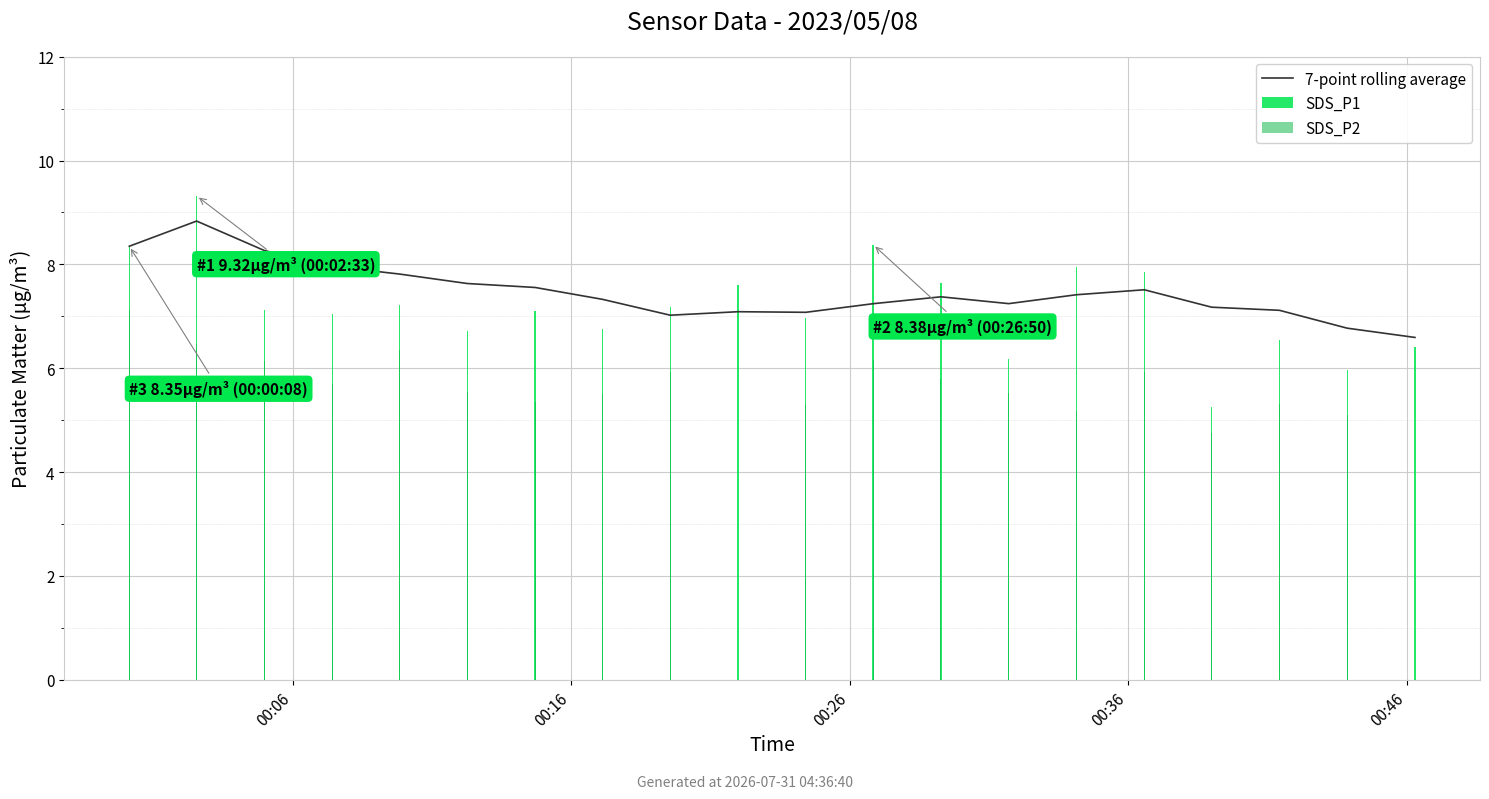

Rank the series by their average value, from lowest to highest.

SDS_P2, SDS_P1, 7-point rolling average